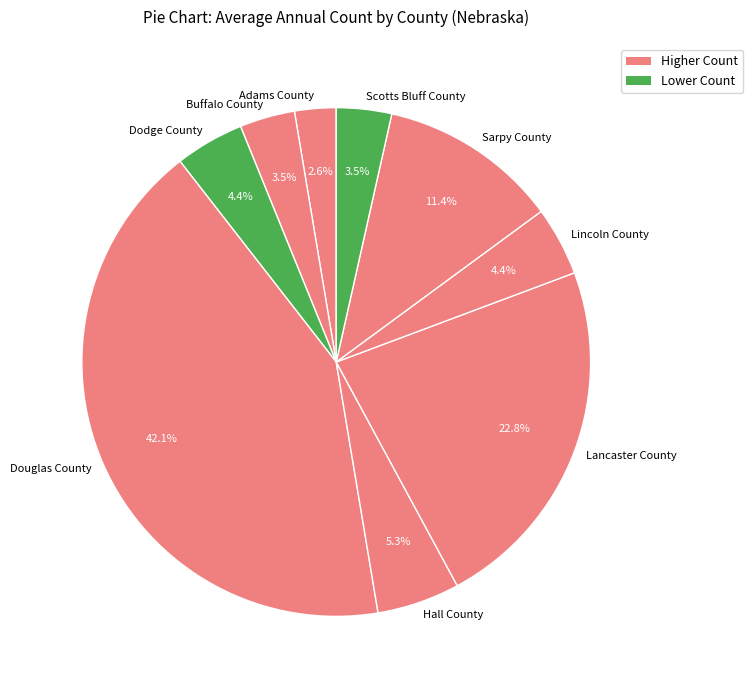

Between Buffalo County and Lancaster County, which is larger?

Lancaster County